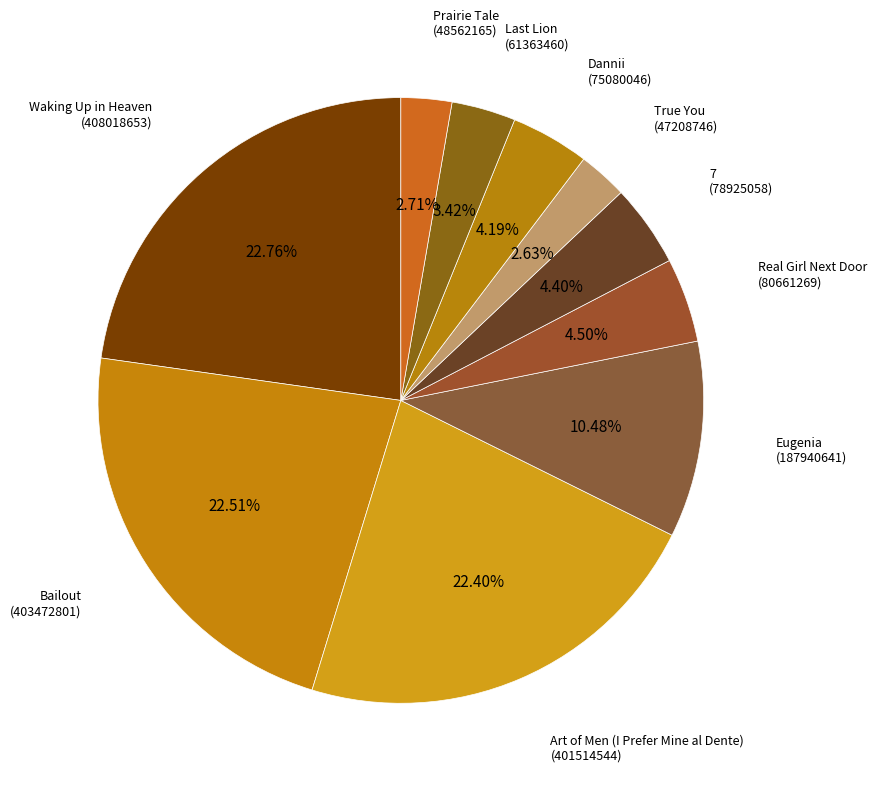

Is the sum of Real Girl Next Door and 7 greater than half?

No